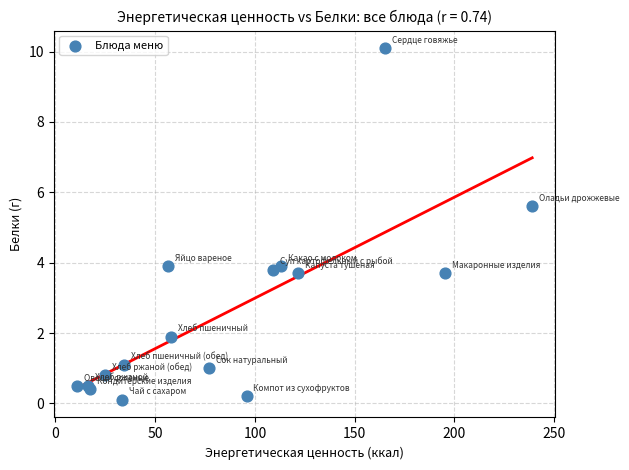

What Y value in the scatter plot is closest to 5?

5.6